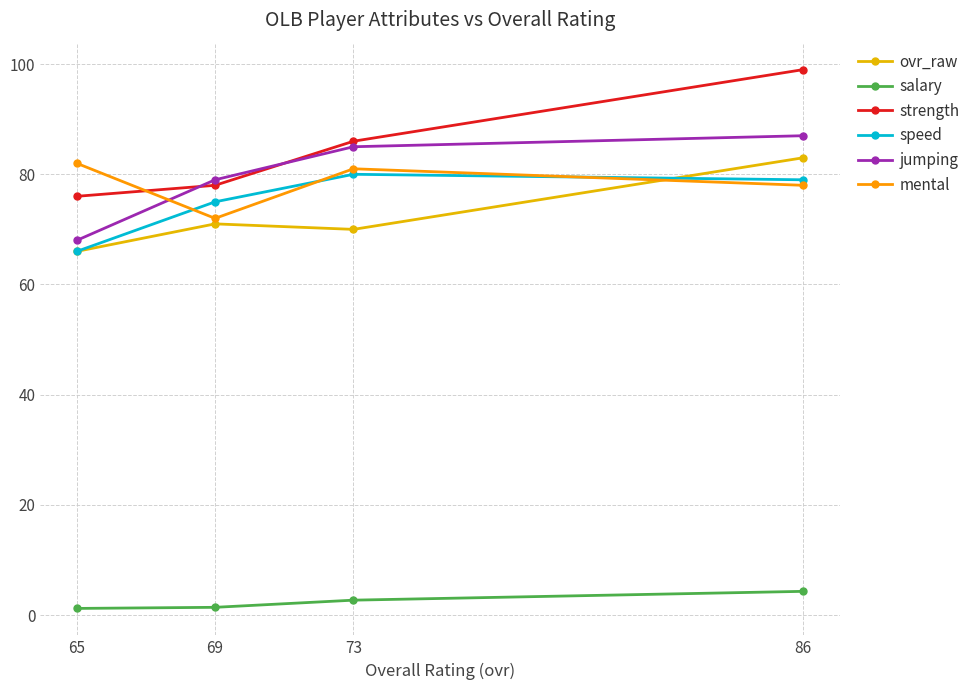

Is it true that strength equals 118.0 at 69?

False